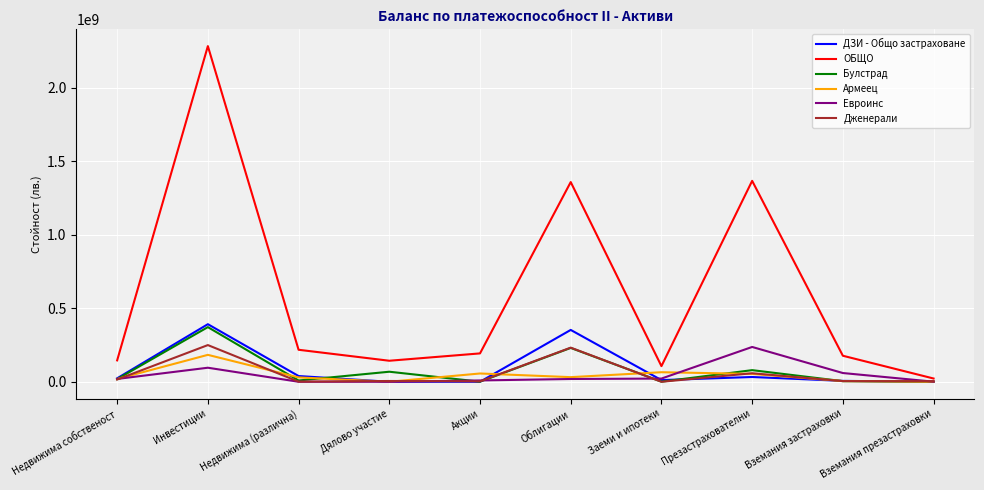

What is the maximum value for Евроинс?

236675816.6